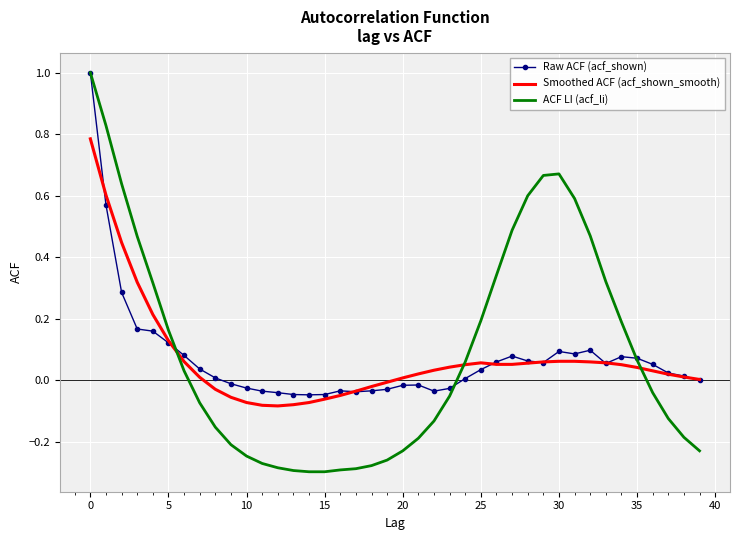

Which series has the widest spread of values?

ACF LI (acf_li)